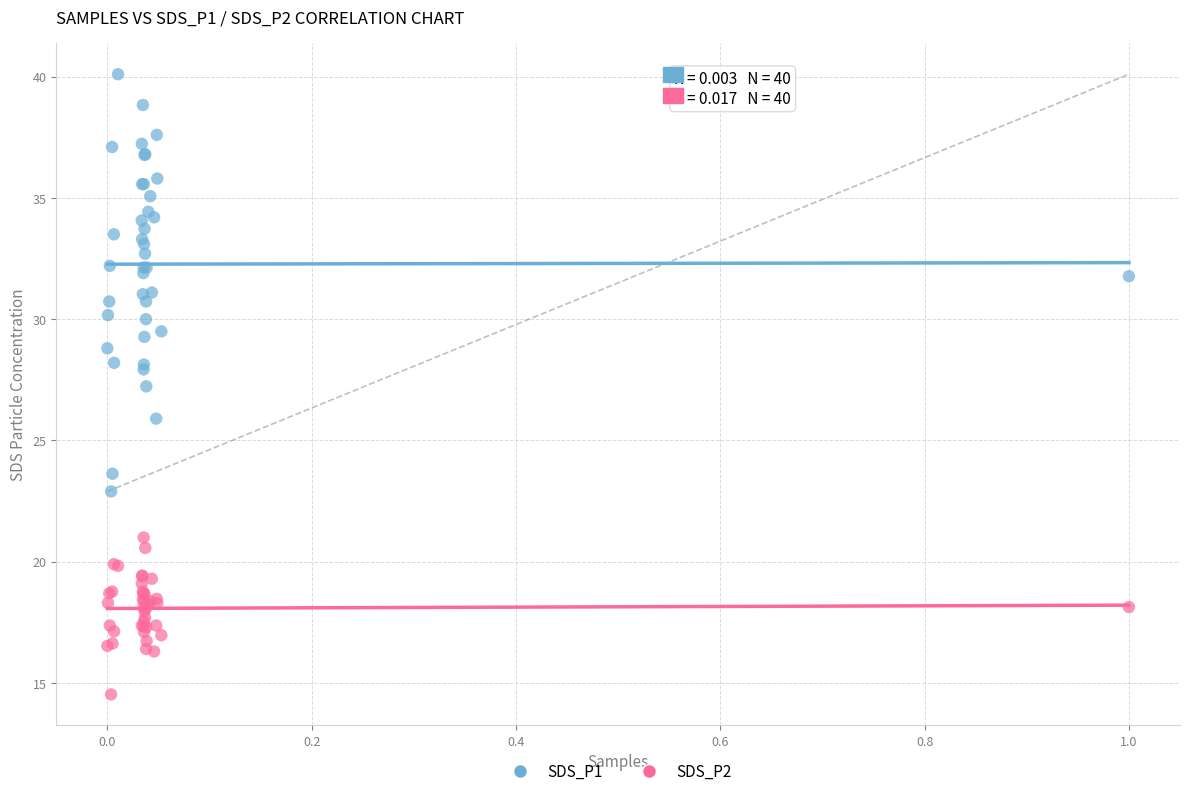

What is the X range (max minus min) for the scatter plot?

1.0